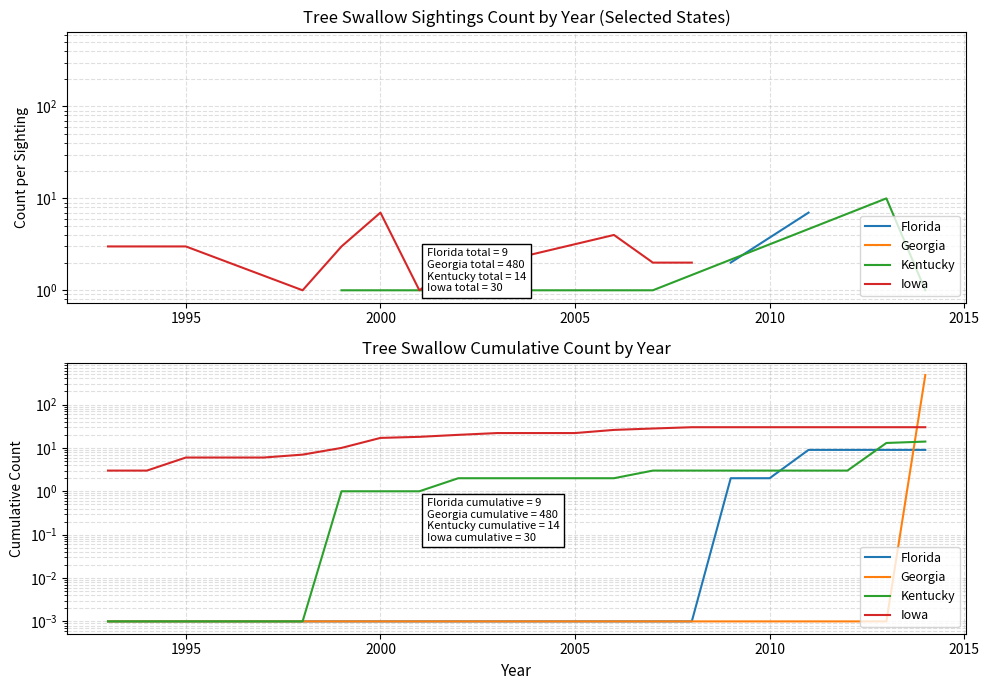

What is the value of the Iowa point at the 15th from the left?

28.0